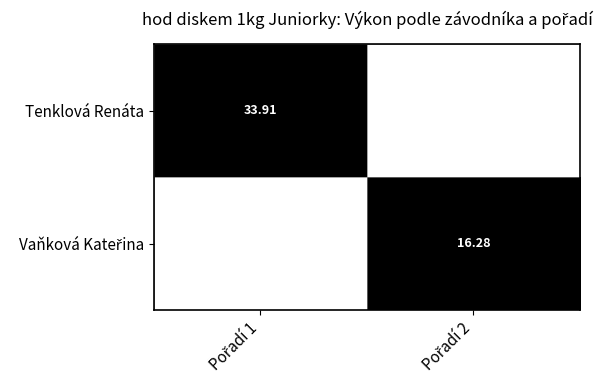

How many data points in Vaňková Kateřina are less than 1?

1